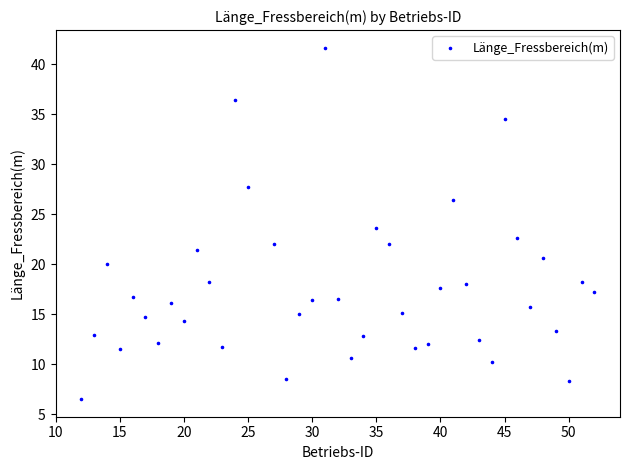

What is the range of X values (max minus min)?

40.0